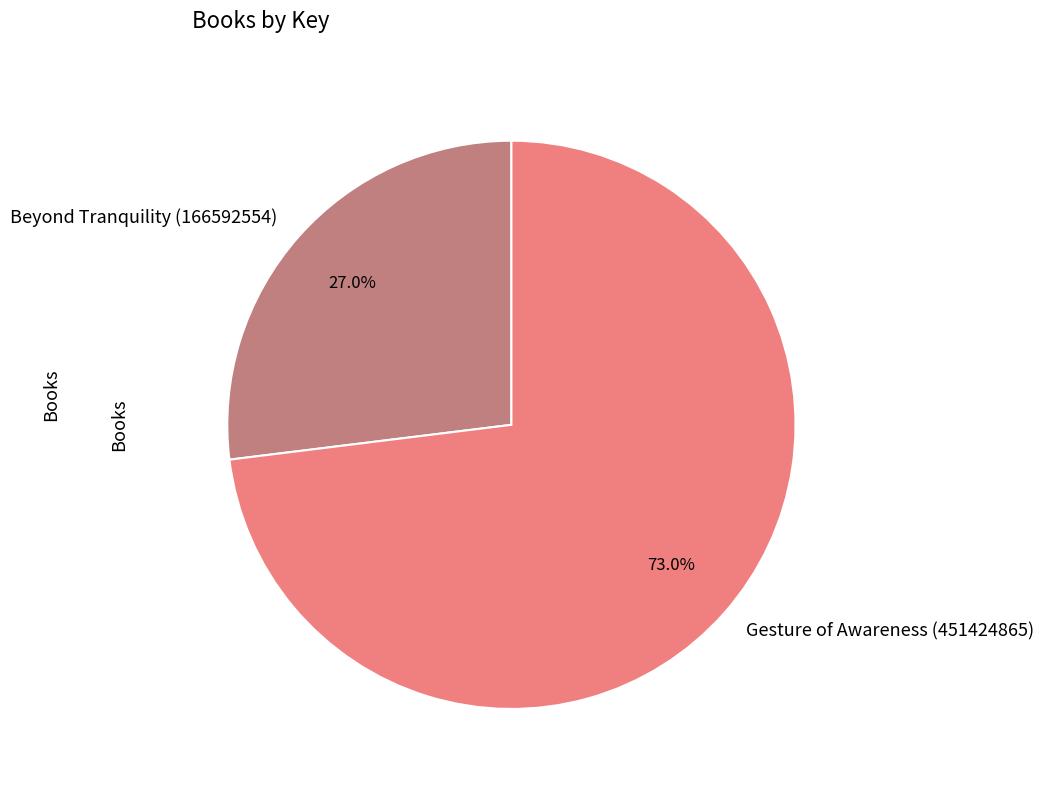

What percentage is NOT represented by Gesture of Awareness (451424865)?

27.0%